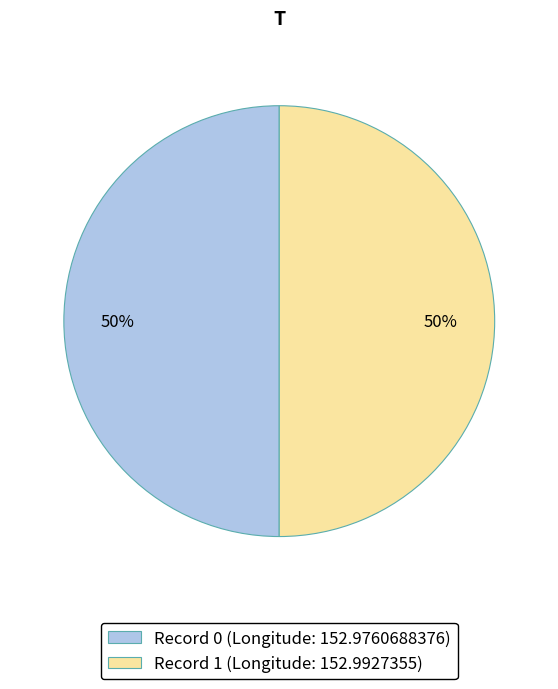

To the nearest percent, what is the combined percentage of Record 0 (Longitude: 152.9760688376) and Record 1 (Longitude: 152.9927355)?

100%